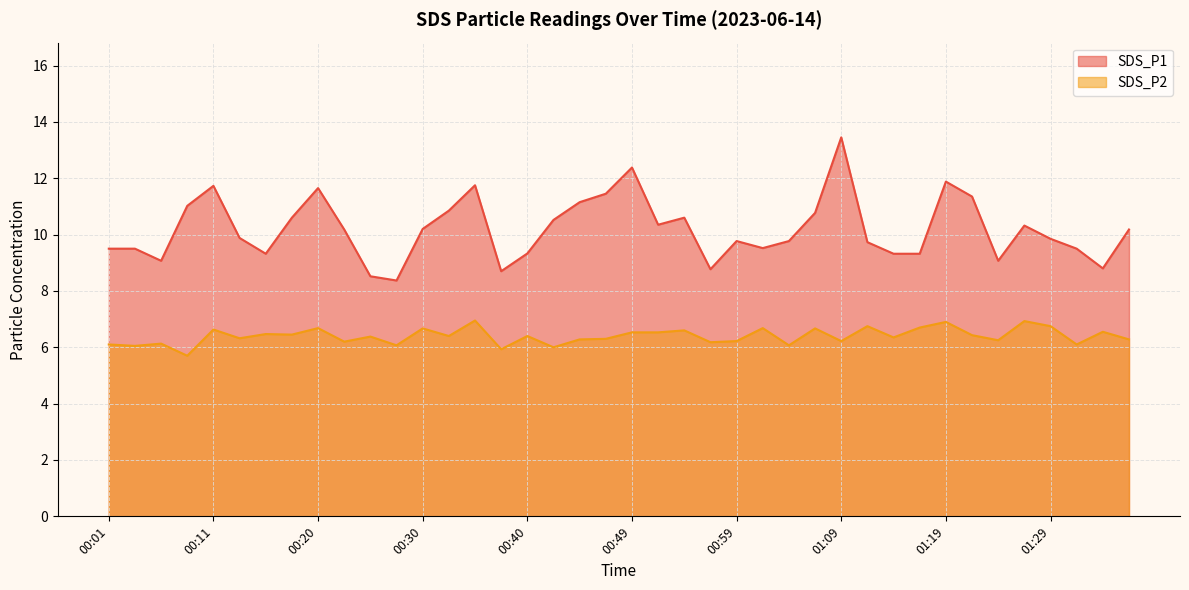

Which has a higher value, 01:19 or 00:25?

01:19